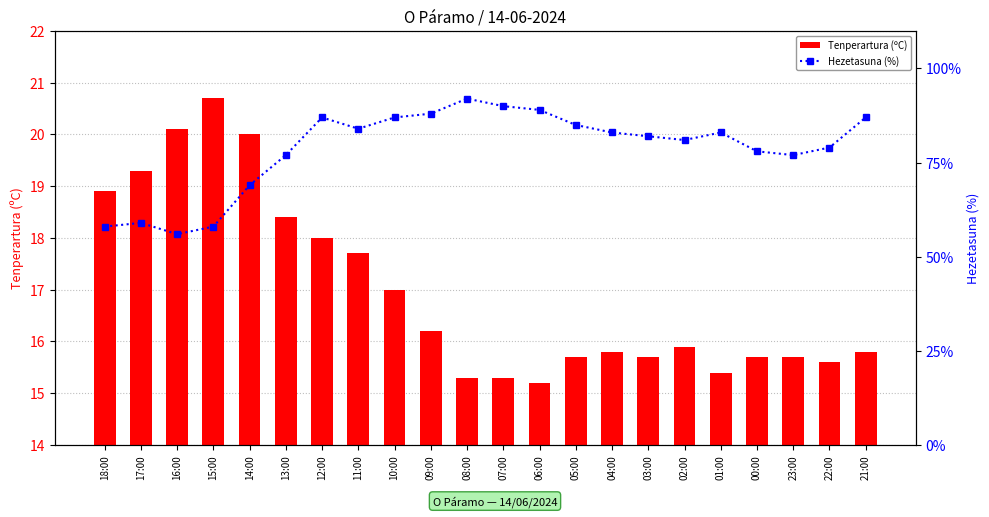

What is the label of the 13th bar from the left?

06:00